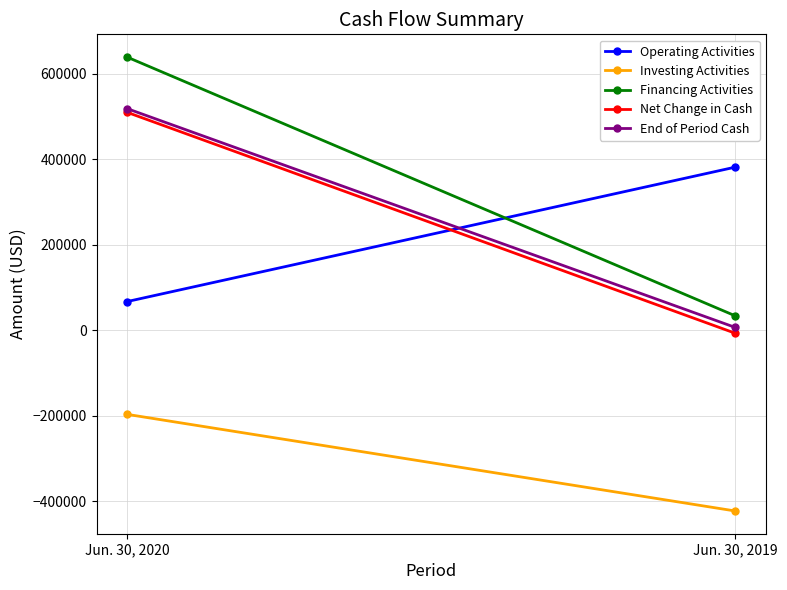

Rank the categories by Investing Activities value from highest to lowest.

Jun. 30, 2020, Jun. 30, 2019